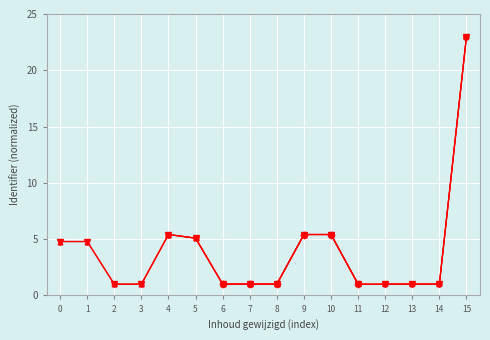

What is the greatest value displayed?

23.0